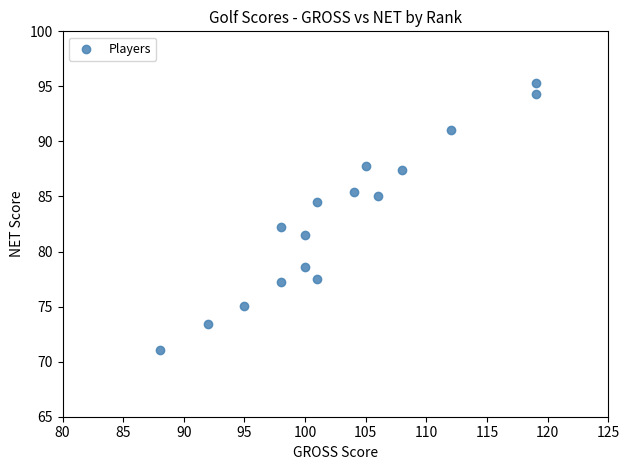

What is the range of Y values (max minus min)?

24.2